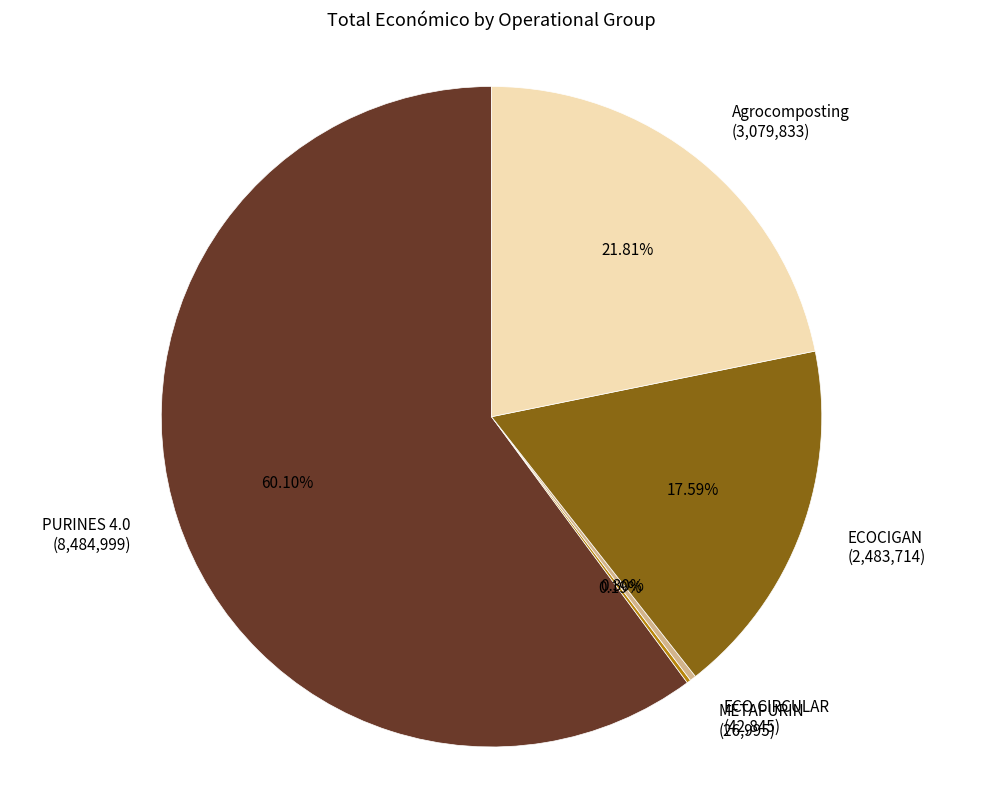

Do Agrocomposting (3,079,833) and PURINES 4.0 (8,484,999) together represent more than half of the pie?

Yes